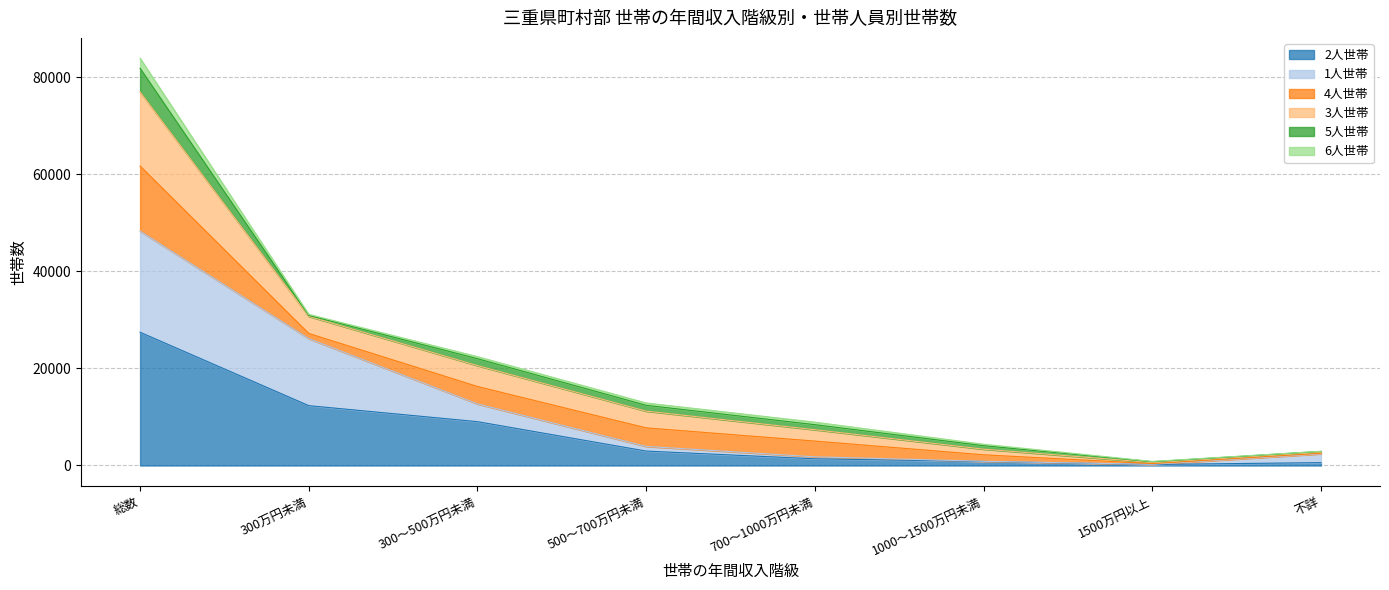

Which category has the highest value in the 2人世帯 series?

総数